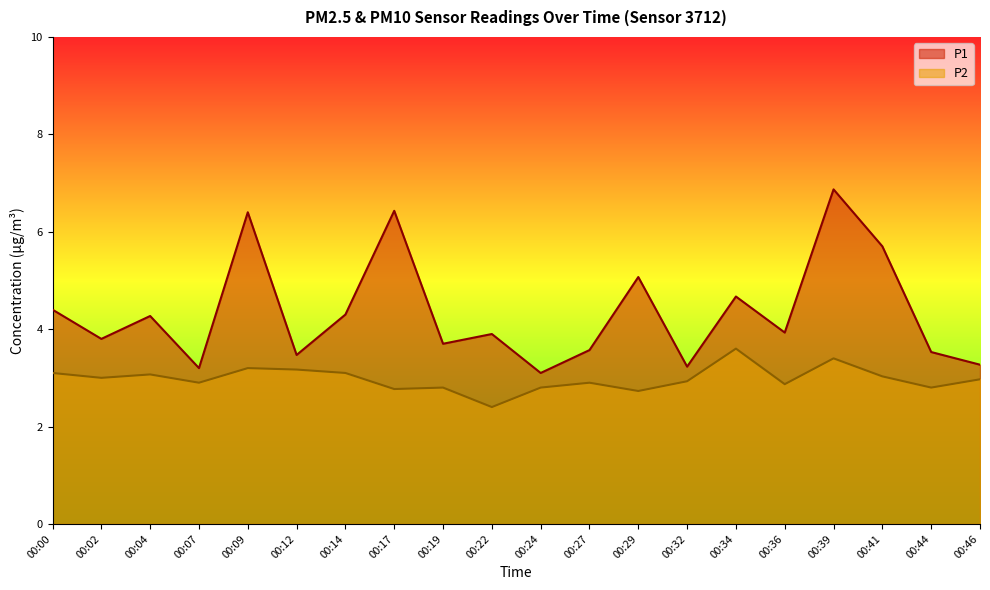

What is the sum of the P2 values at 00:17 and 00:12?

5.9